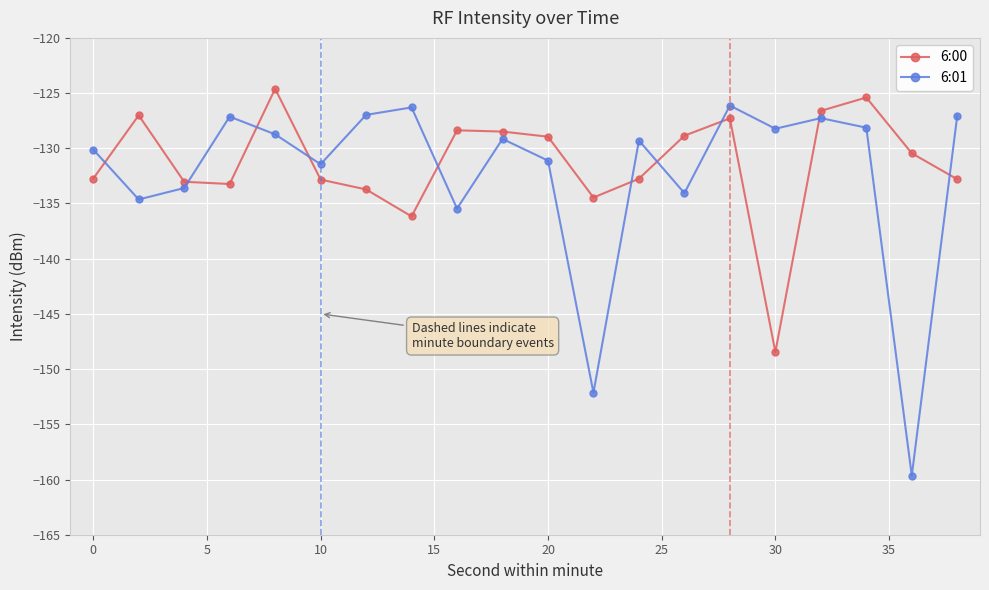

What is the difference between the maximum and minimum values in the 6:01 series?

33.5